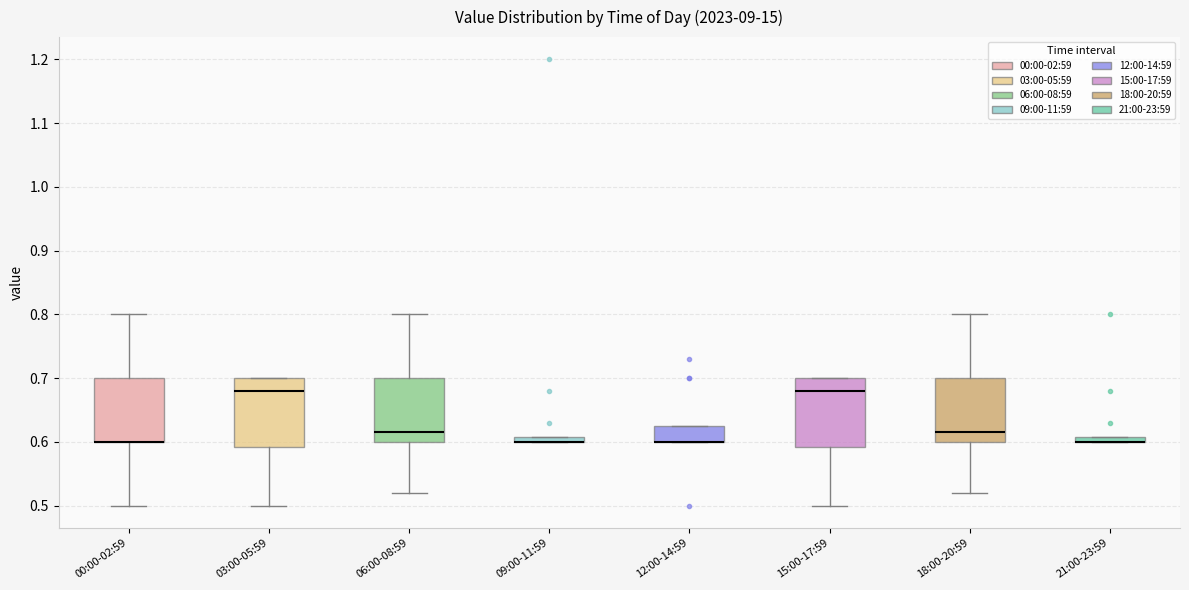

Where is the lower edge of the box for 09:00-11:59 on the y-axis? The values are not printed on the chart, so give them approximately, as read against the axis.

0.60